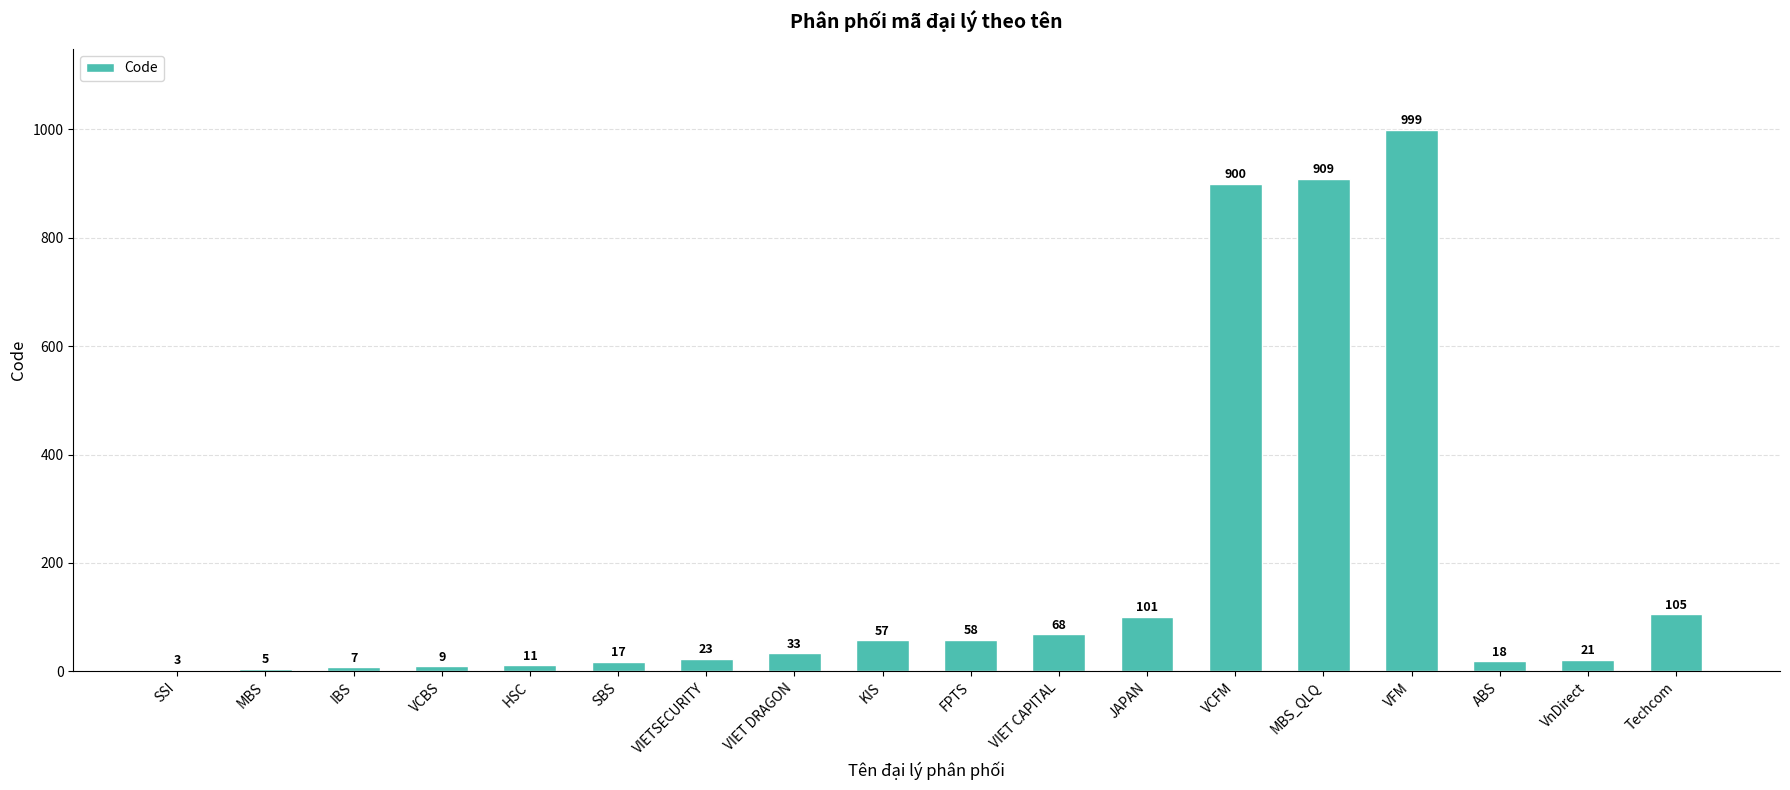

Reading left to right, list all the values displayed in this chart.

3	5	7	9	11	17	23	33	57	58	68	101	900	909	999	18	21	105